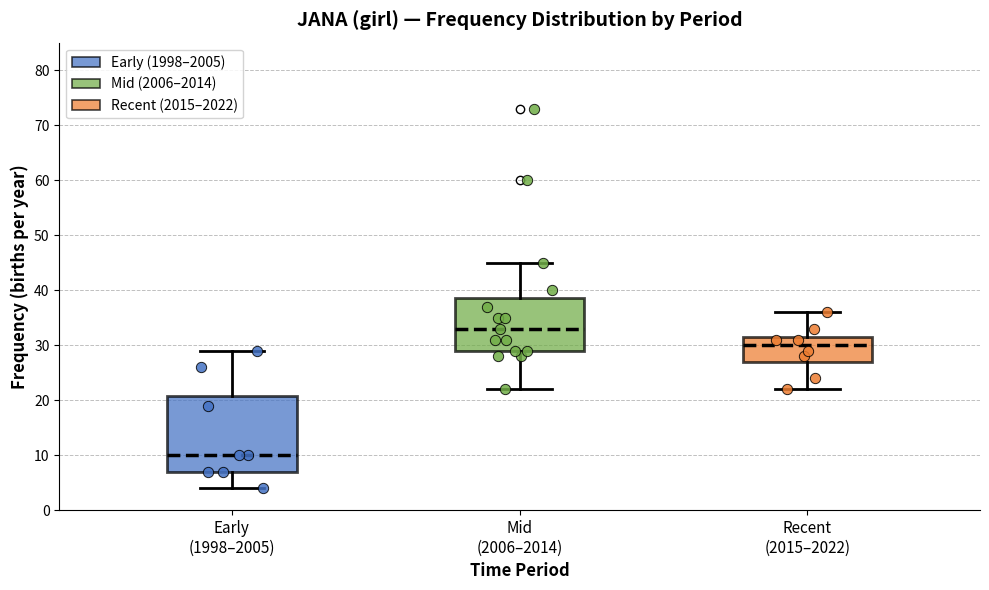

Reading left to right, read every box against the y-axis: the position of its median line, the range the box covers, and the ends of its whiskers. The values are not printed on the chart, so give them approximately, as read against the axis.

Early (1998–2005): median 10, box 7 to 21, whiskers 4 to 29
Mid (2006–2014): median 33, box 29 to 39, whiskers 22 to 45
Recent (2015–2022): median 30, box 27 to 32, whiskers 22 to 36